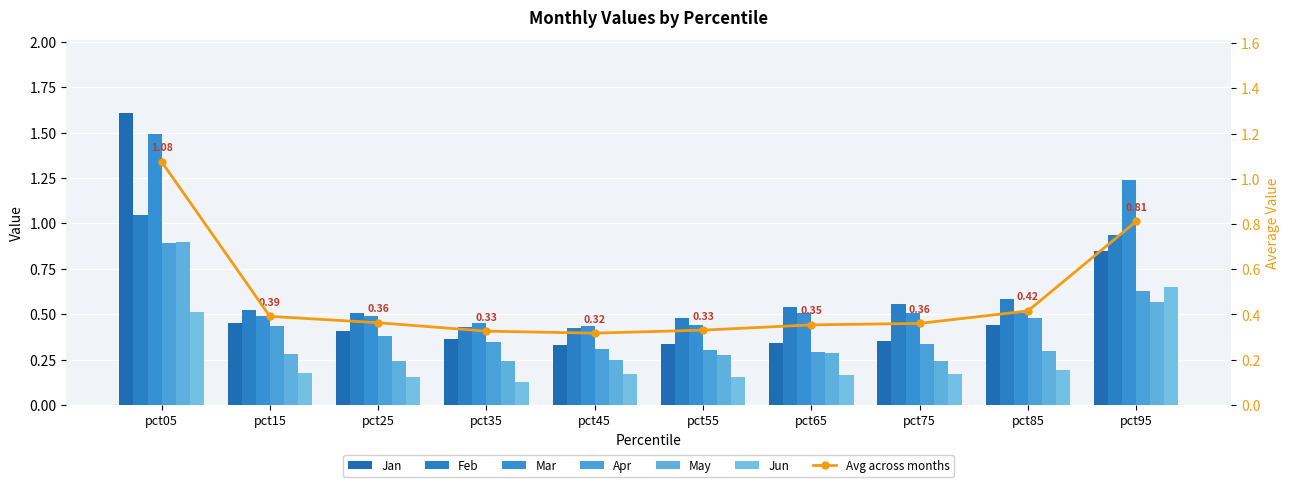

How many groups of bars are there?

10